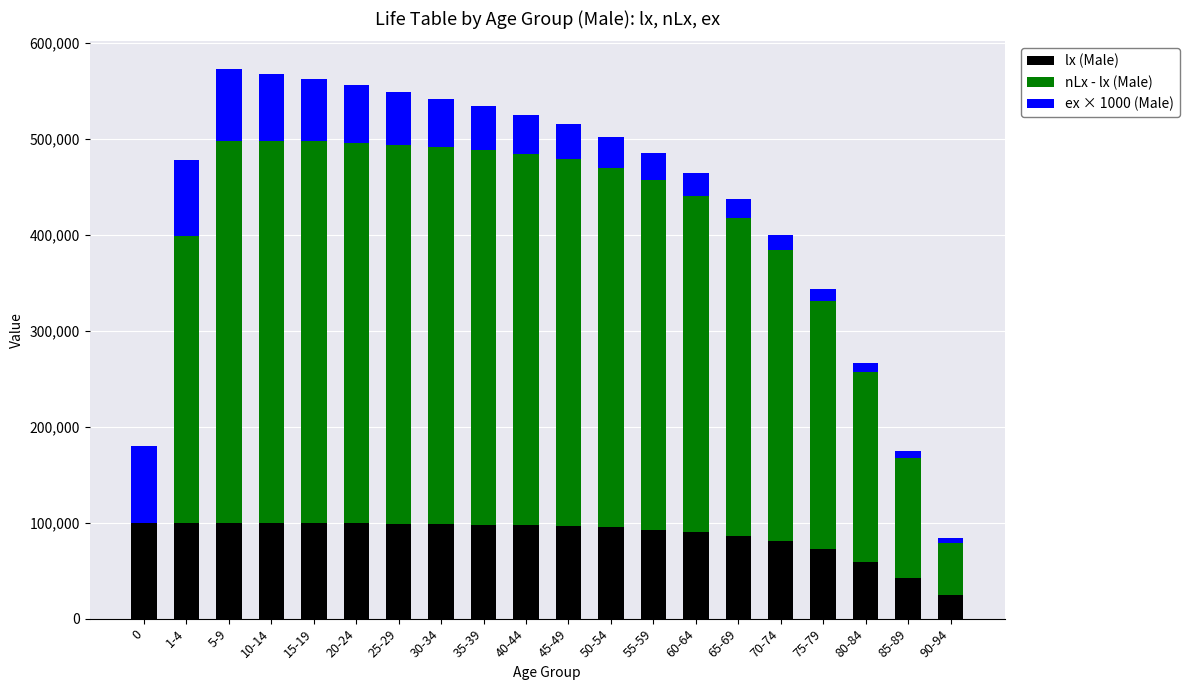

The lx (Male) series shows 27096 at 0. True or false?

False